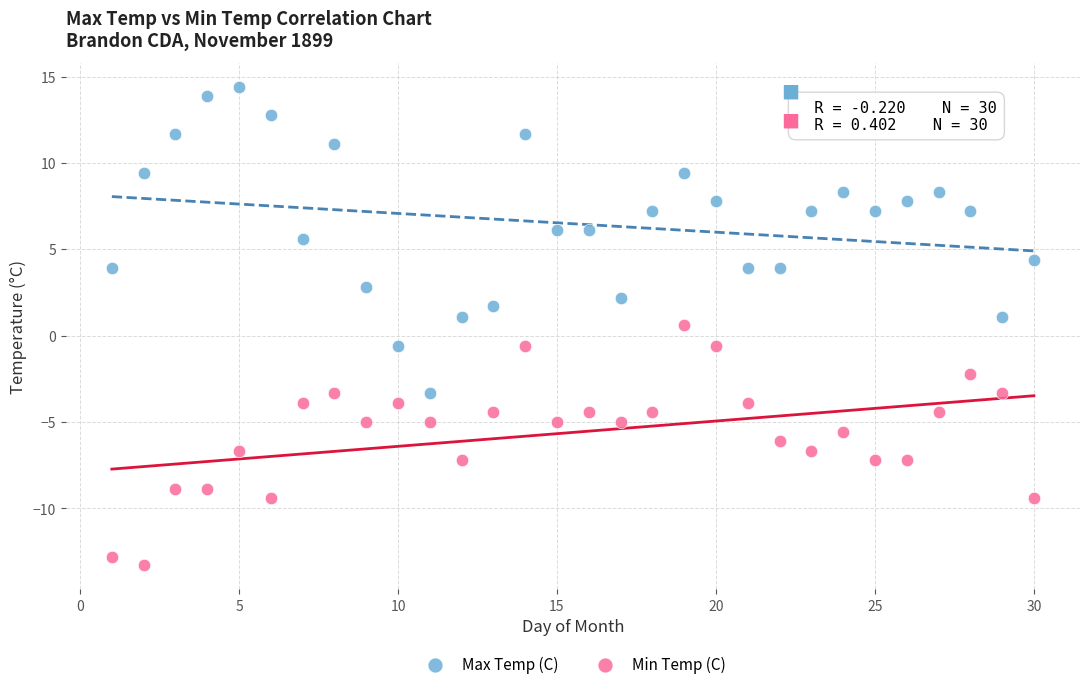

Which series reaches the maximum Y coordinate?

Max Temp (C)